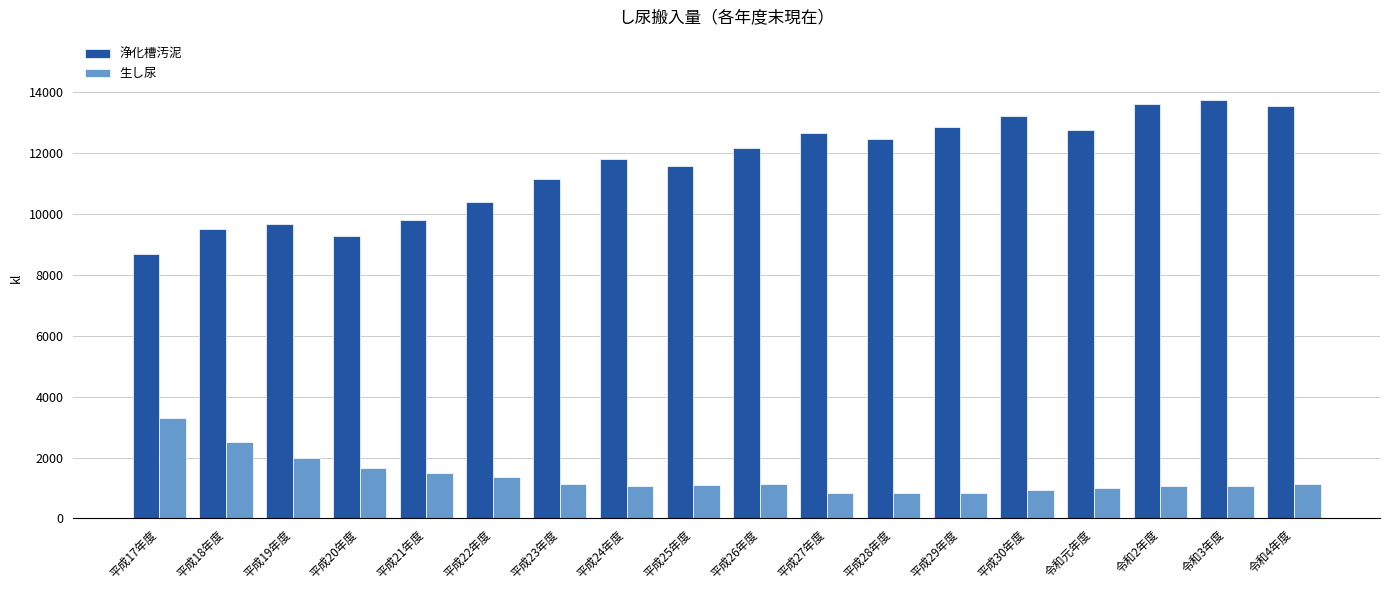

Rank the series by their maximum value, from lowest to highest.

生し尿, 浄化槽汚泥